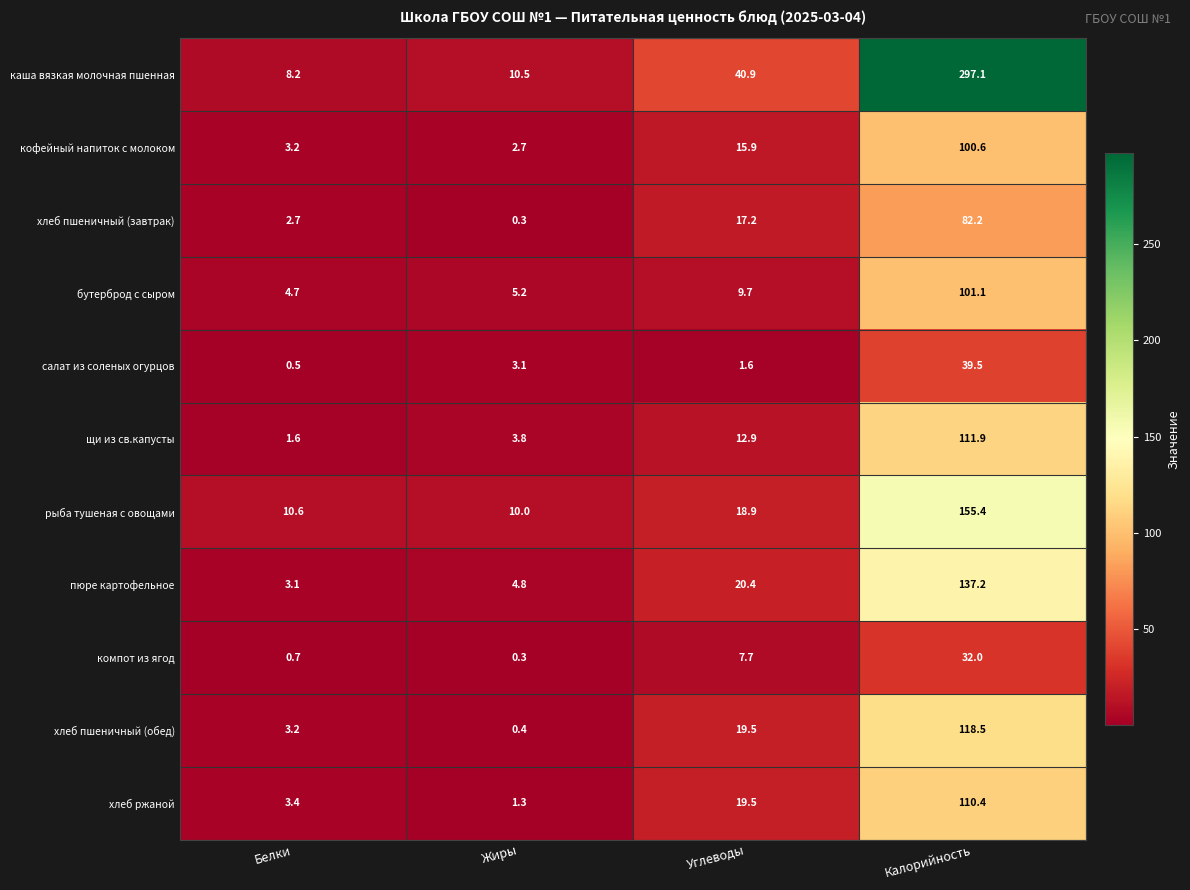

Read the пюре картофельное value at Белки.

3.1